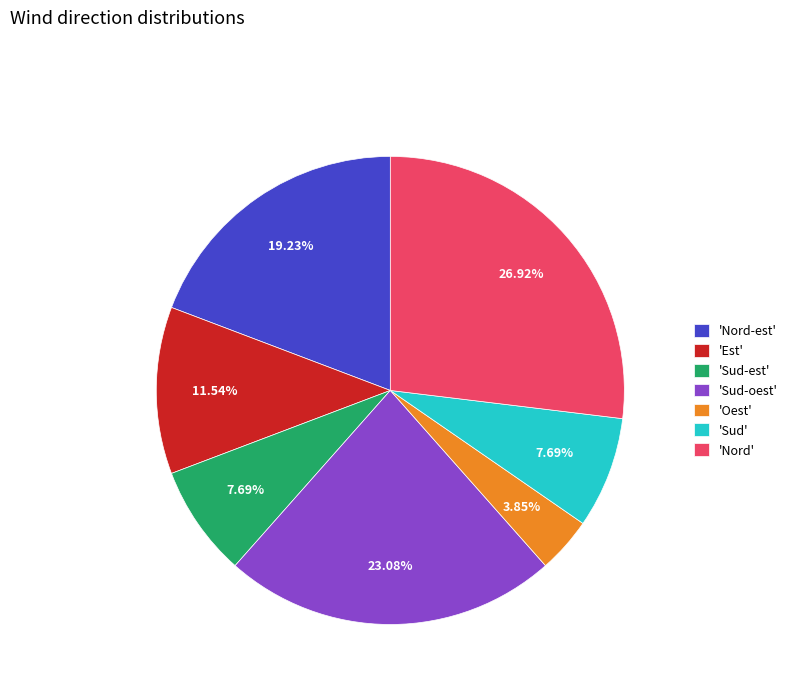

What is the smallest slice in the pie chart?

'Oest'